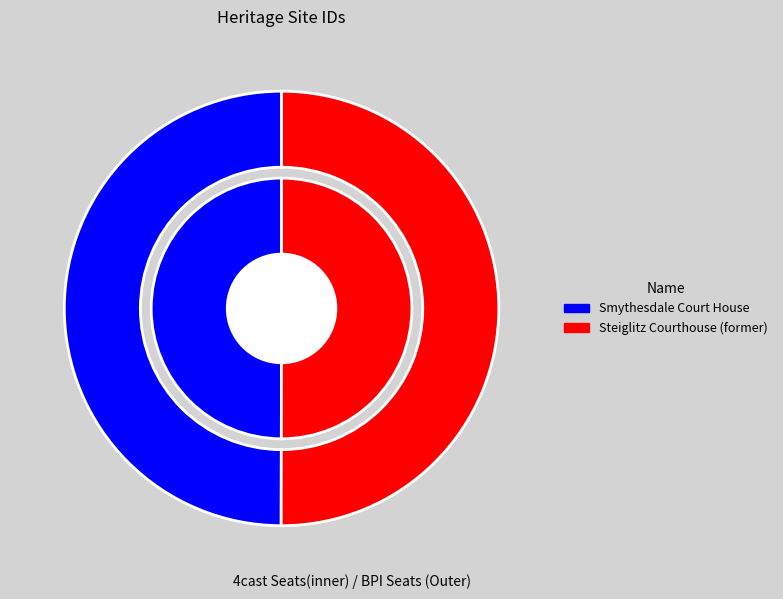

What is the ratio of the value at Steiglitz Courthouse (former) to the value at Smythesdale Court House?

1.0